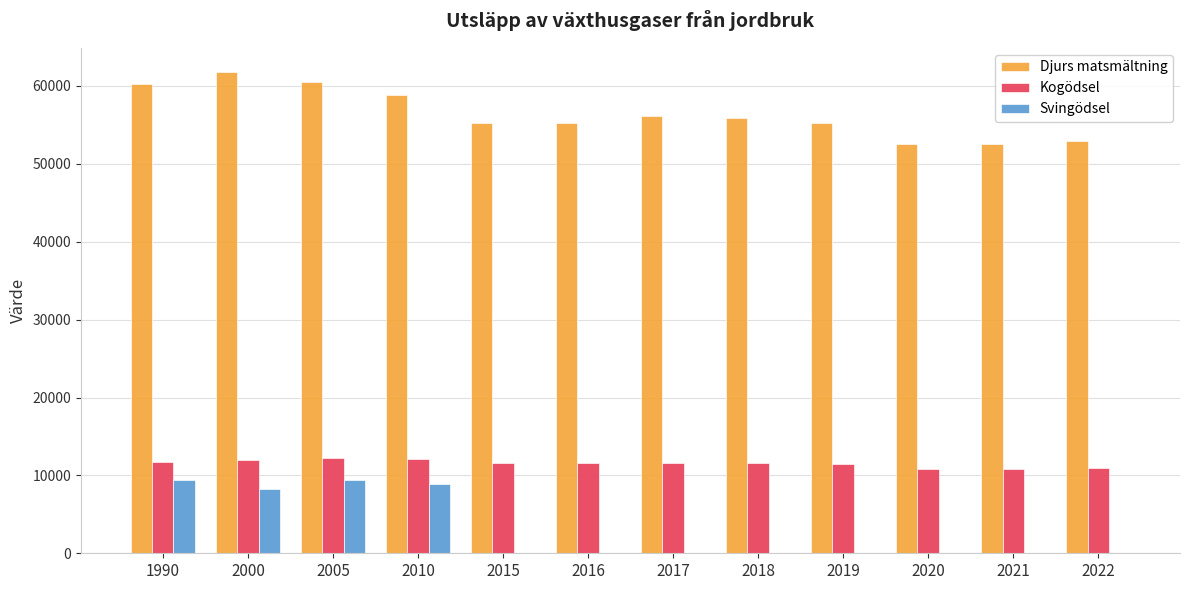

The Kogödsel series shows 18892 at 2015. True or false?

False